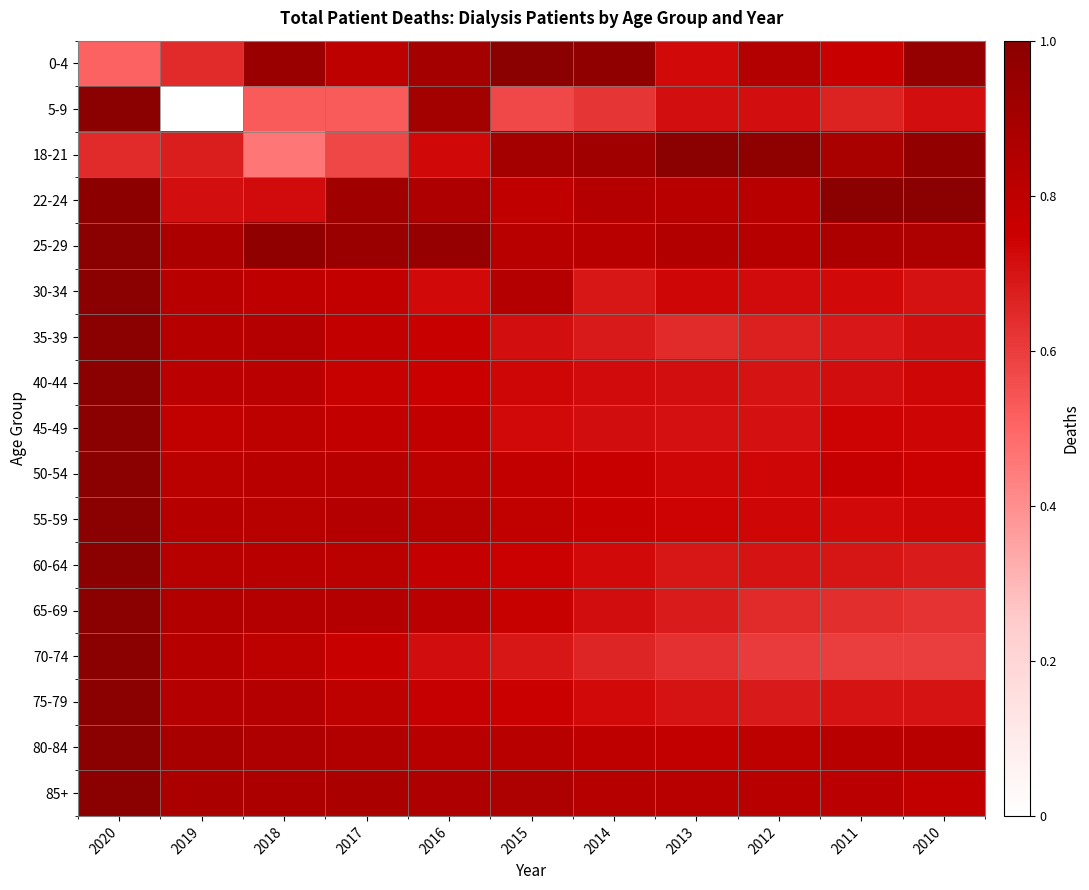

How many categories are shown in the chart?

11